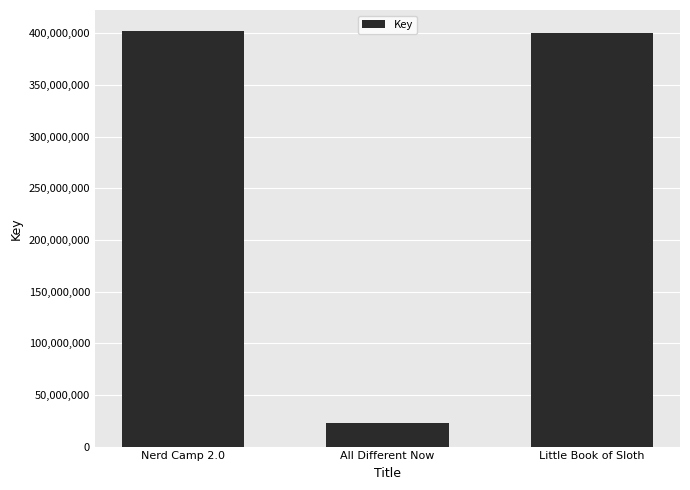

Does the chart contain stacked bars?

No